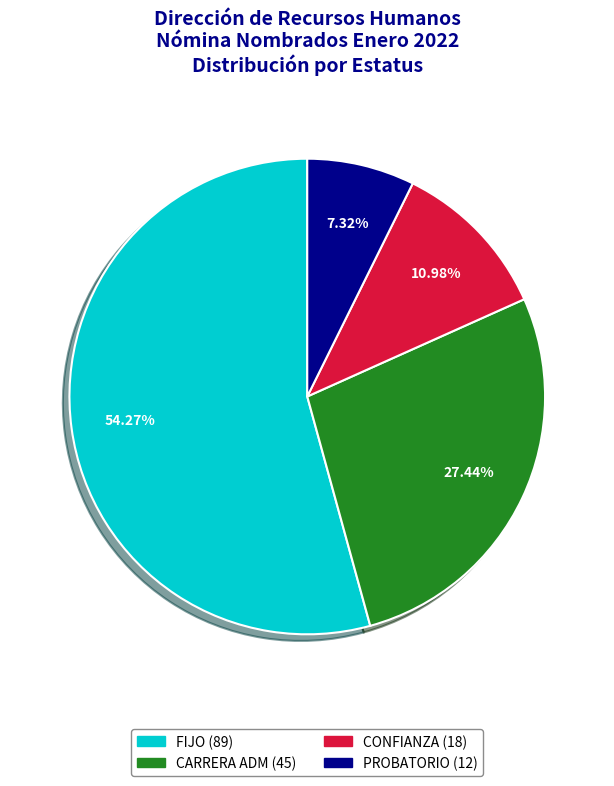

To the nearest percent, what is the combined percentage of PROBATORIO and FIJO?

62%